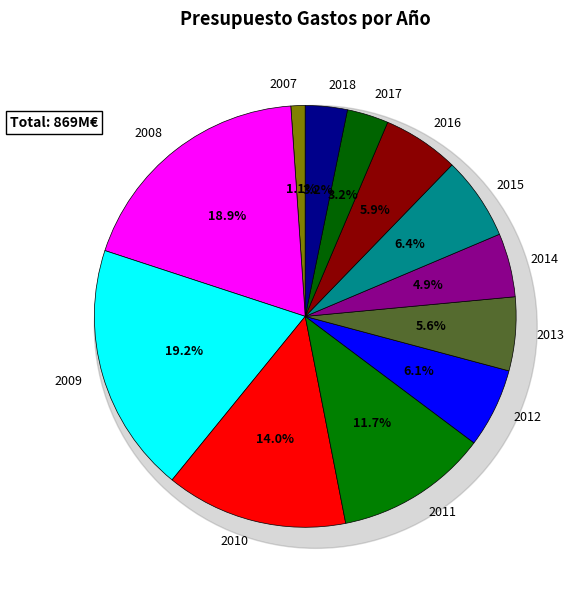

Is there any slice that represents more than half of the pie?

No